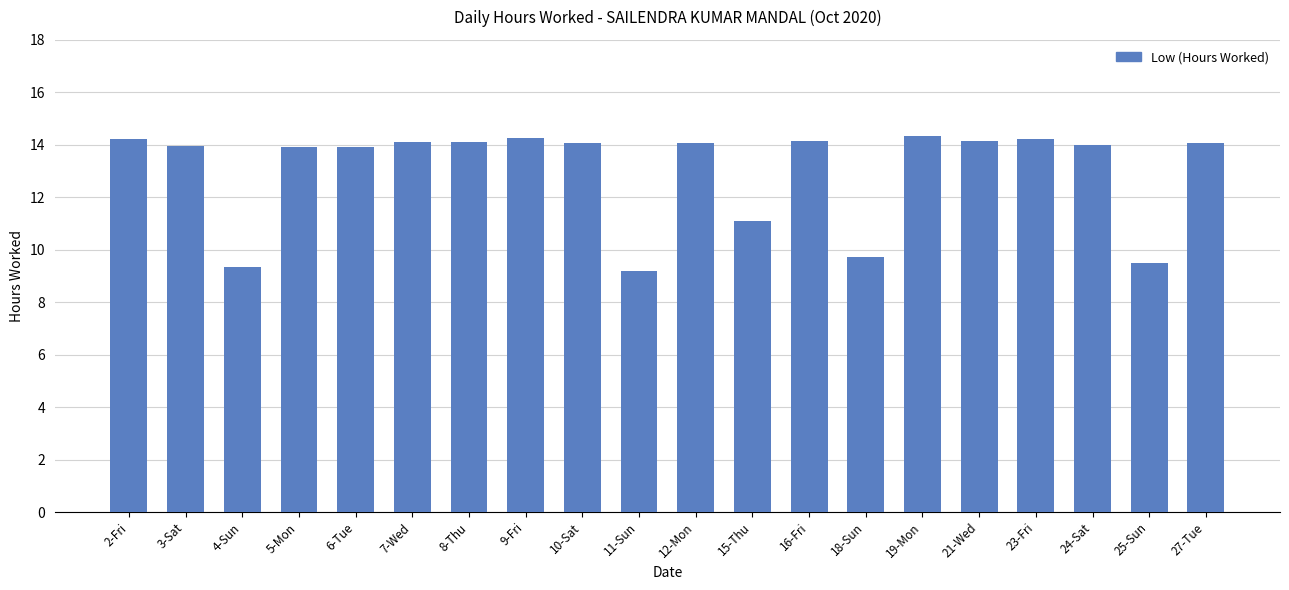

What position from the right is 7-Wed?

15